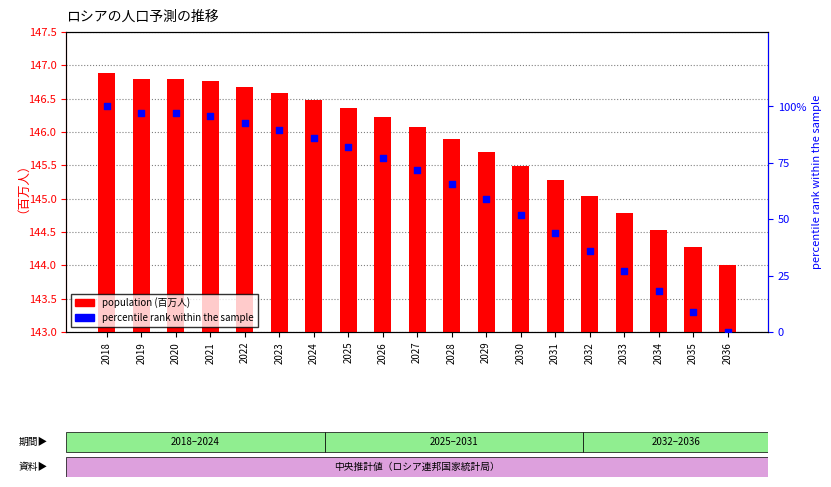

What are all the series names shown in the legend?

population (百万人), percentile rank